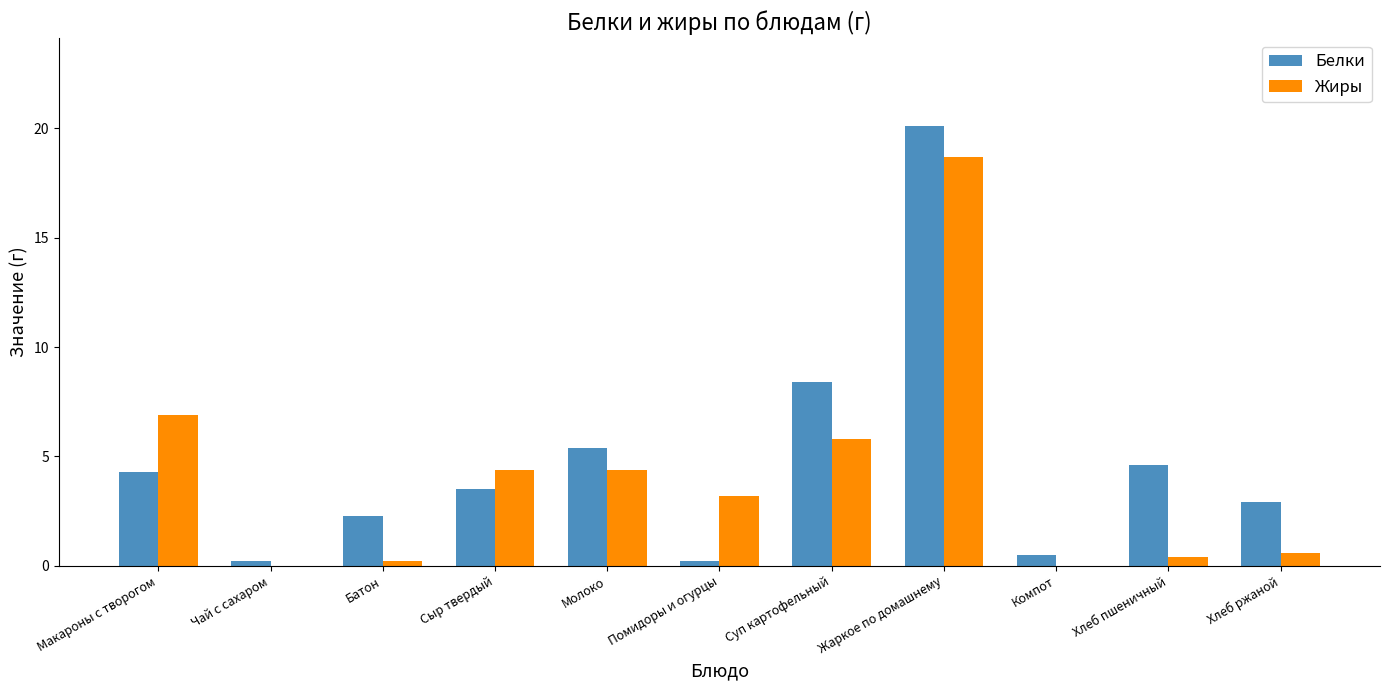

Reading right to left, list all the values displayed in this chart.

Белки: 2.9	4.6	0.5	20.1	8.4	0.2	5.4	3.5	2.3	0.2	4.3
Жиры: 0.6	0.4	0.0	18.7	5.8	3.2	4.4	4.4	0.2	0.0	6.9